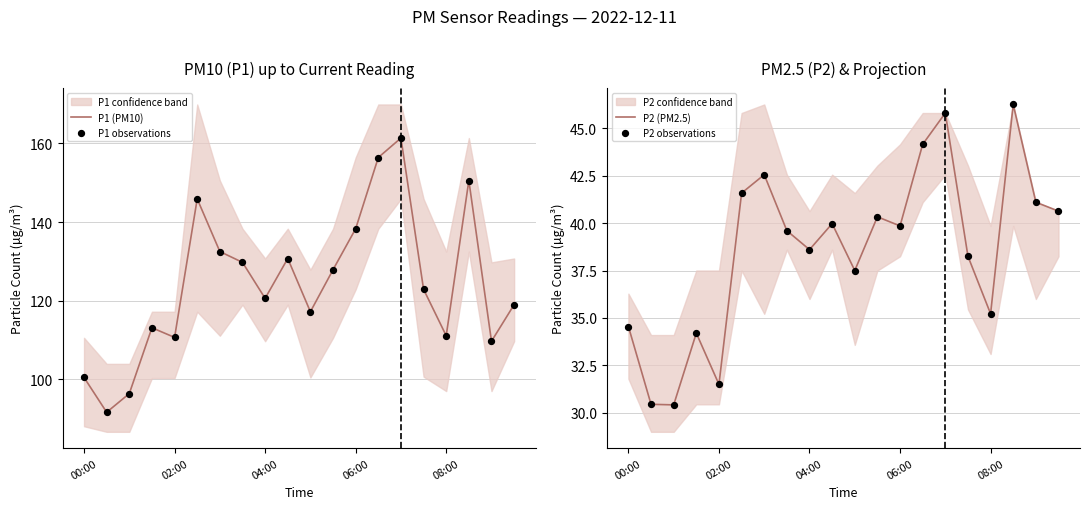

Which series has the largest Y range (max minus min)?

P1 (PM10)